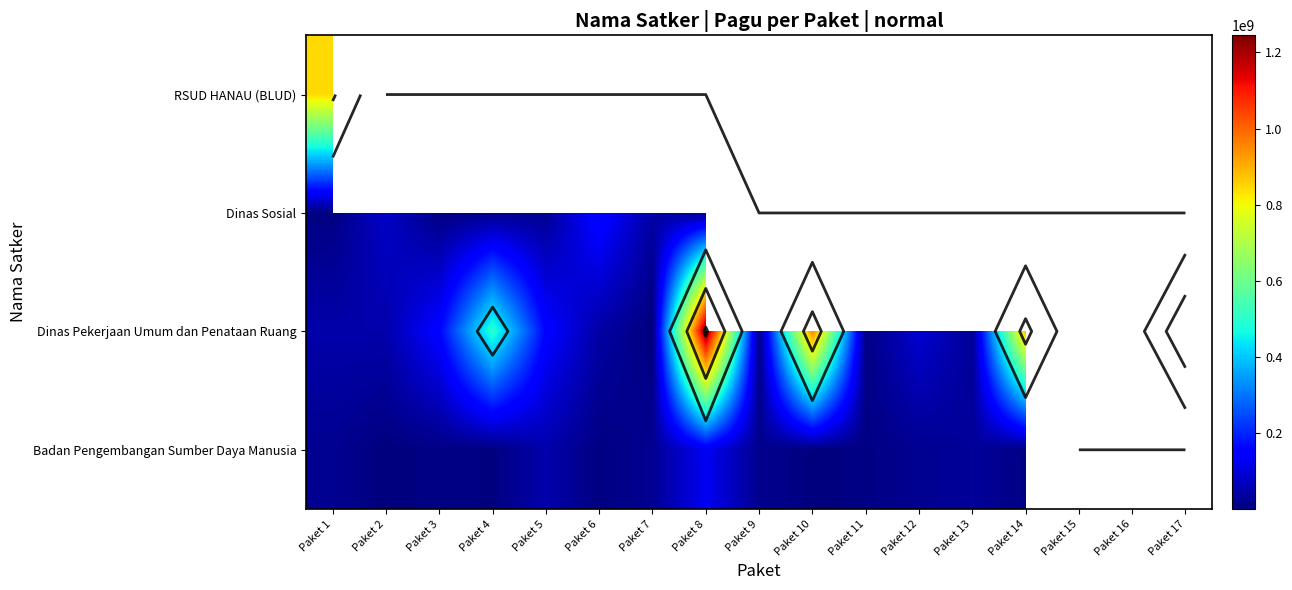

How many data points does each series have?

17